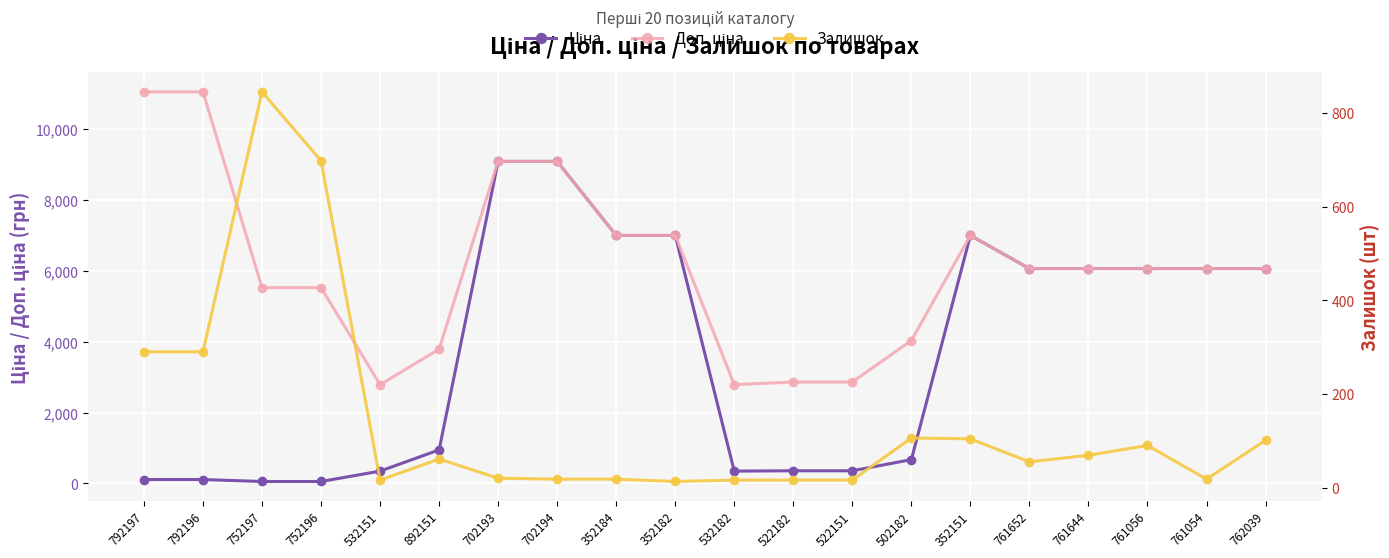

What is the total value across all series at 792197?

11455.5